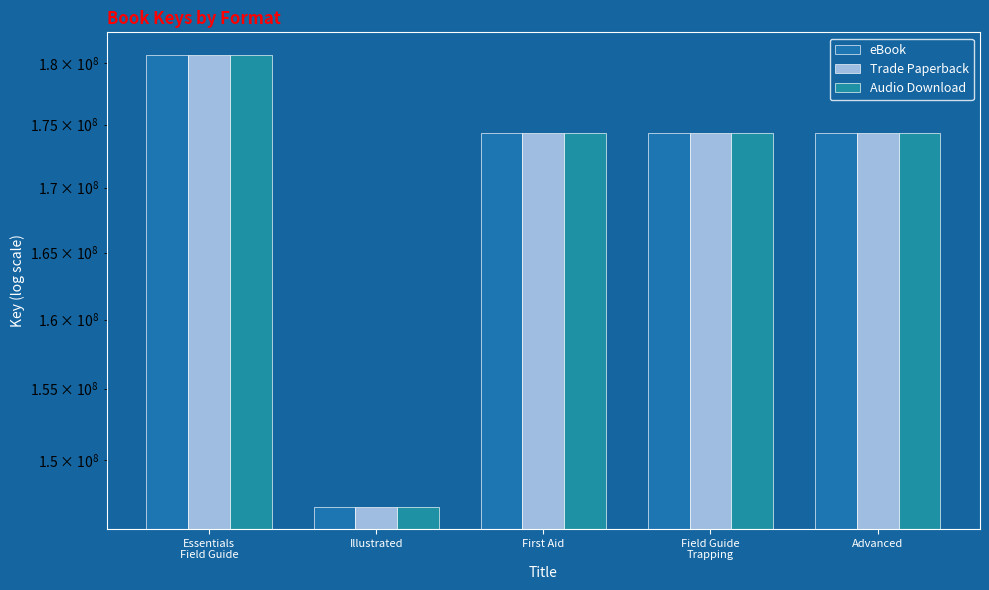

Which label corresponds to the largest value in the chart?

Essentials
Field Guide